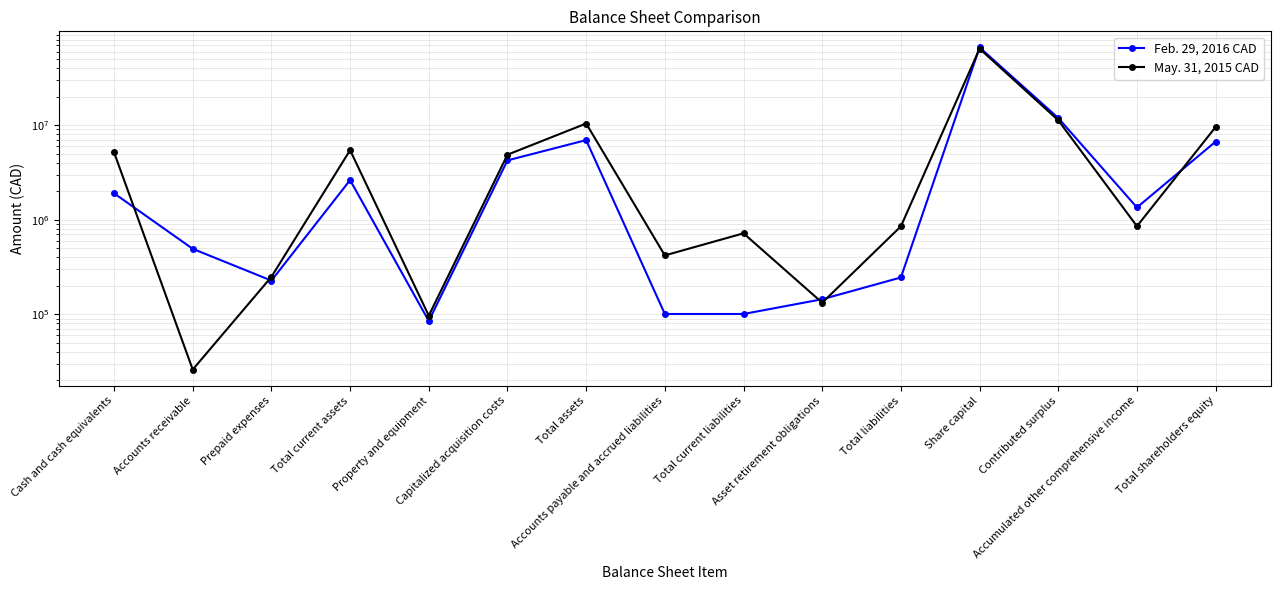

How many interior local peaks does the Feb. 29, 2016 CAD series have?

3